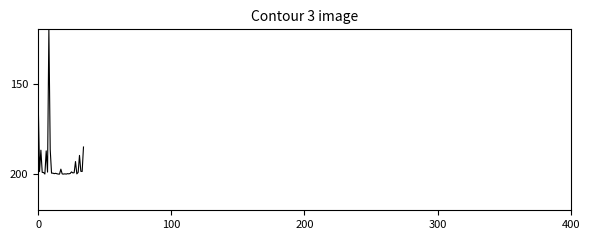

What is the difference between the maximum and minimum values?

80.0